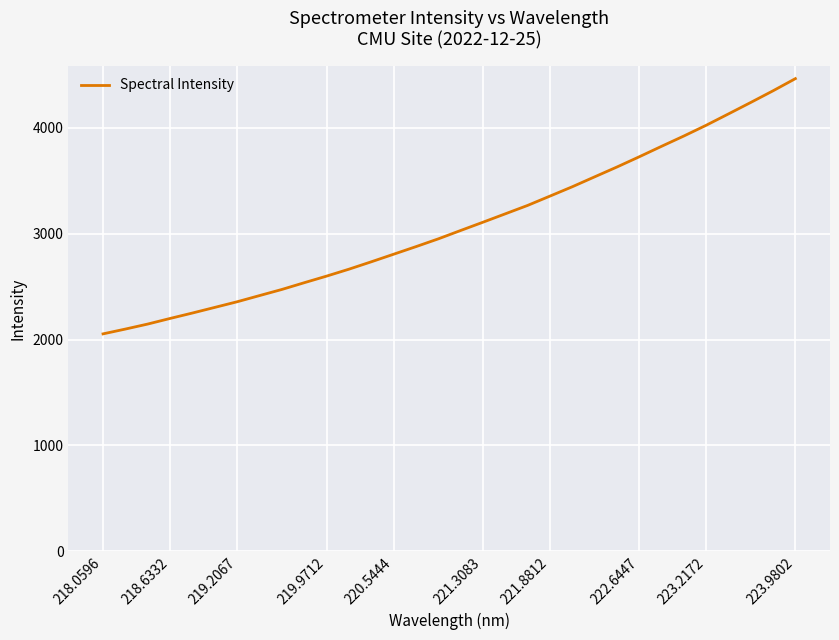

What is the difference between the maximum and minimum values?

2410.2